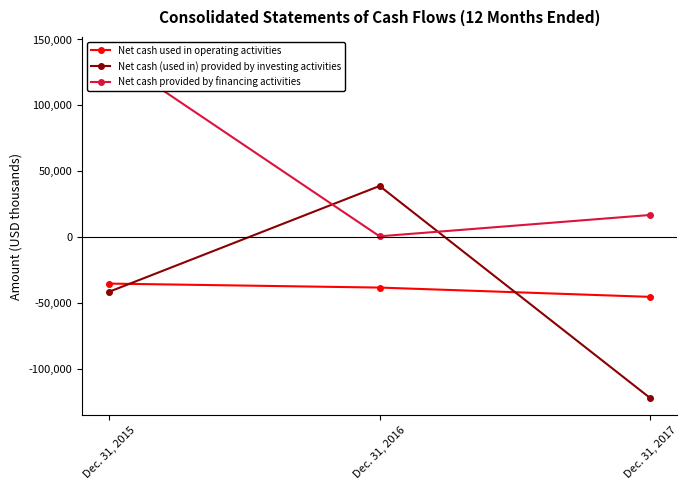

At how many categories does at least one series exceed -7958?

3